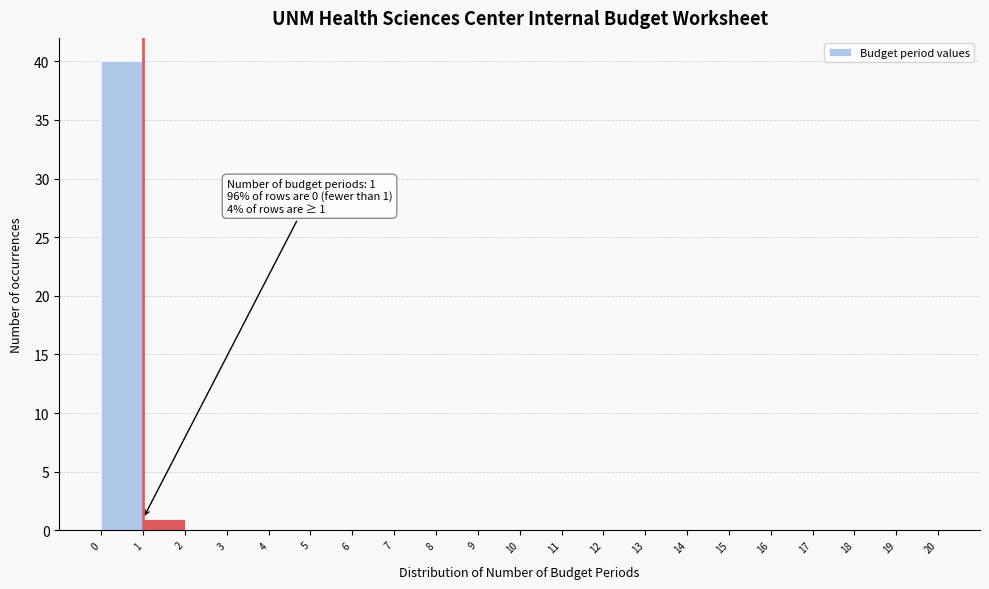

Which range on the x-axis has the tallest bar?

0 to 1